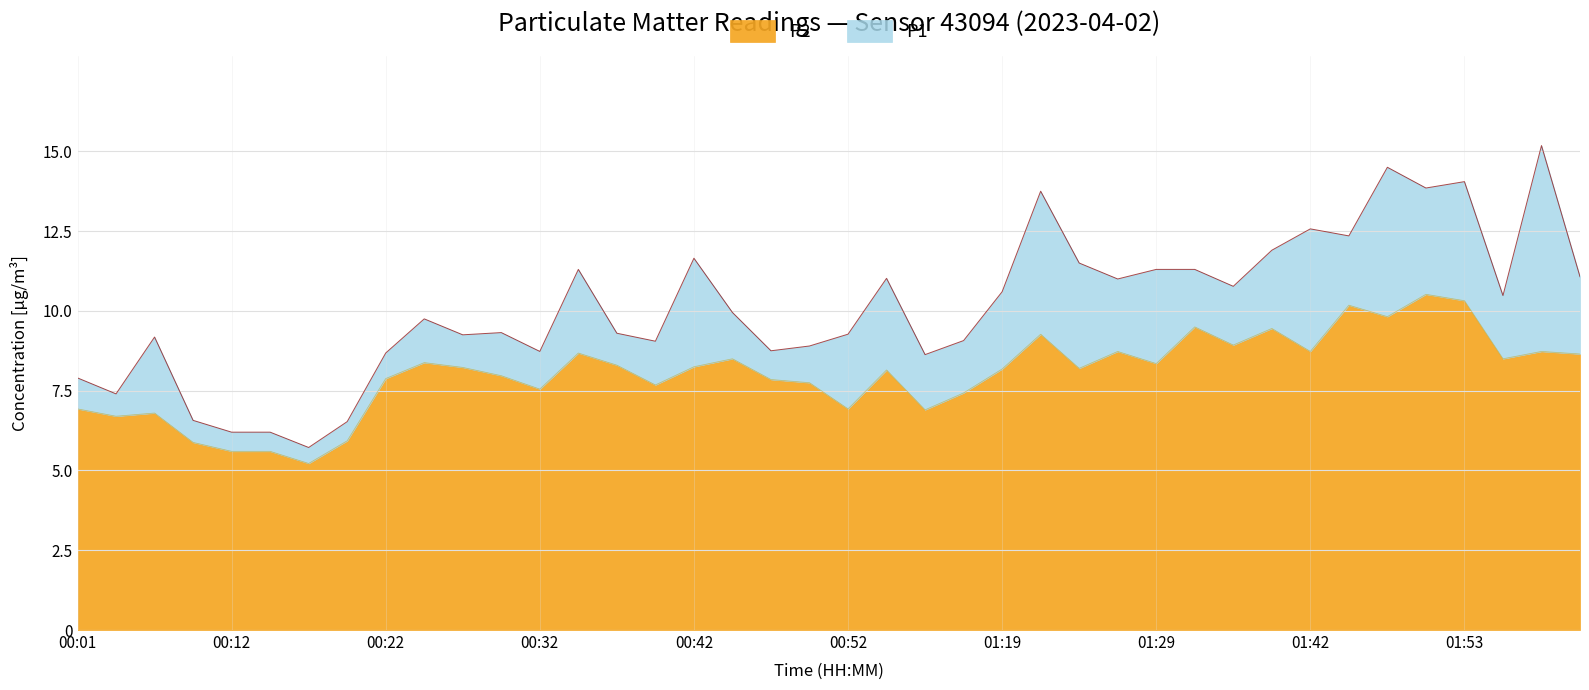

Is it true that P1 equals 10.6 at 01:19?

True